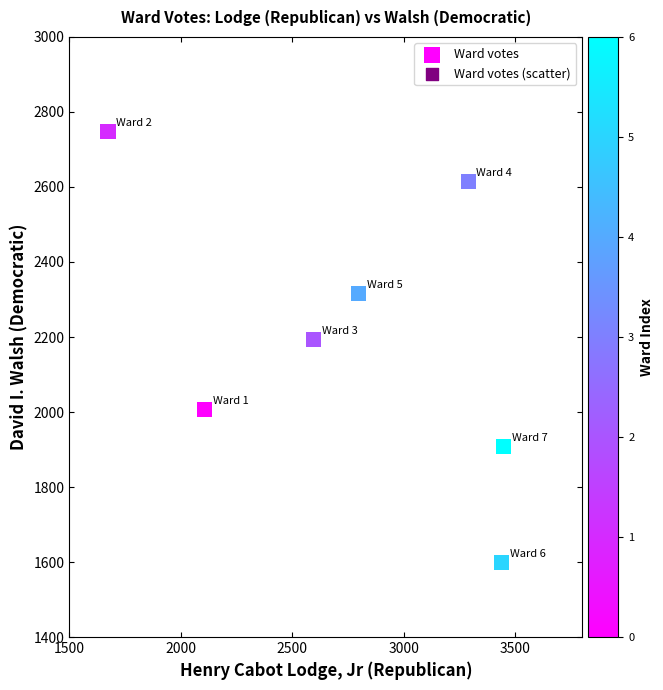

What is the average Y value?

2198